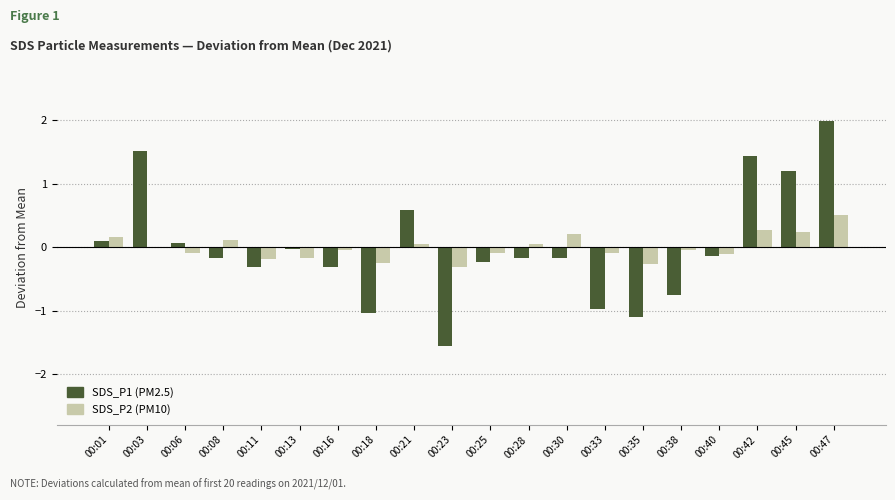

At which category is the sum across all series the highest?

00:47